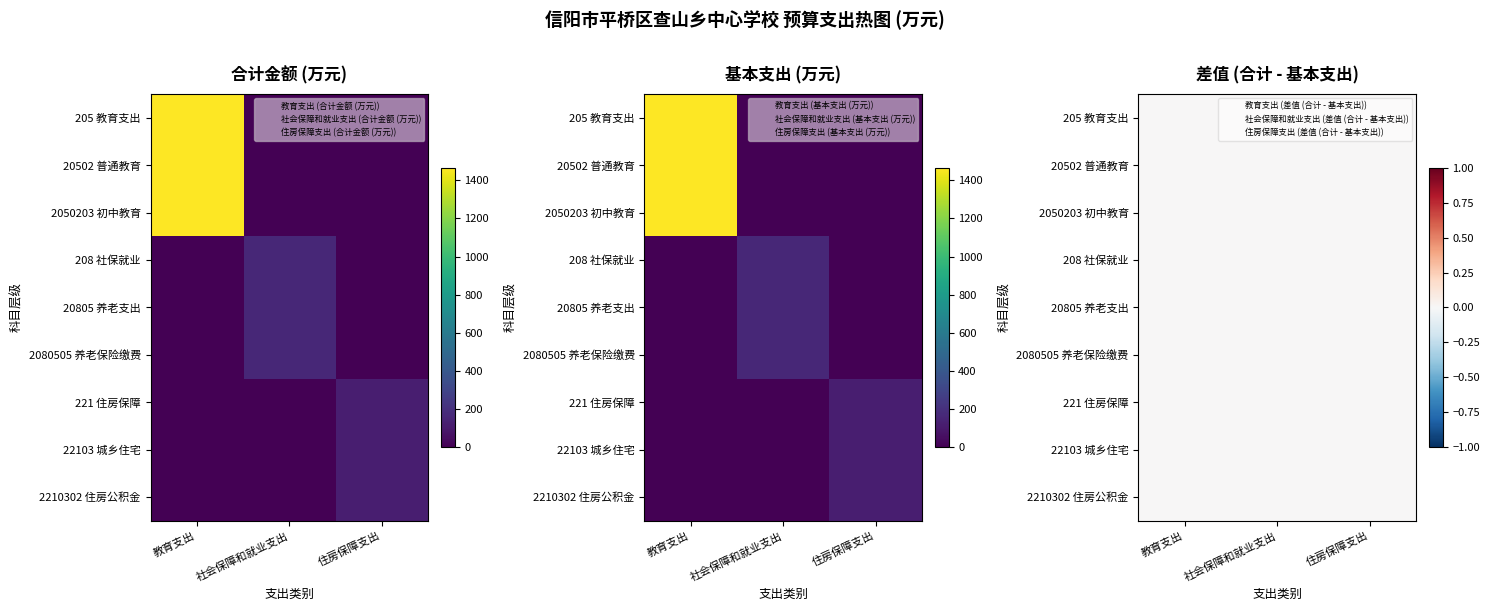

True or false: 教育支出 has a value of 0.0 at 3.

True